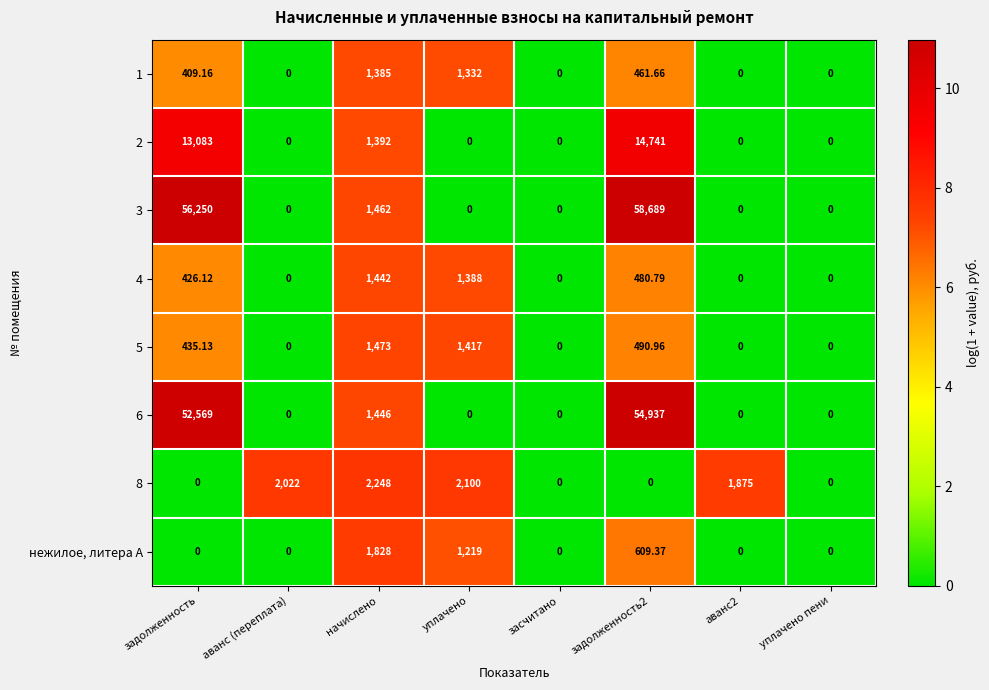

Which series changed the most between уплачено and засчитано?

8